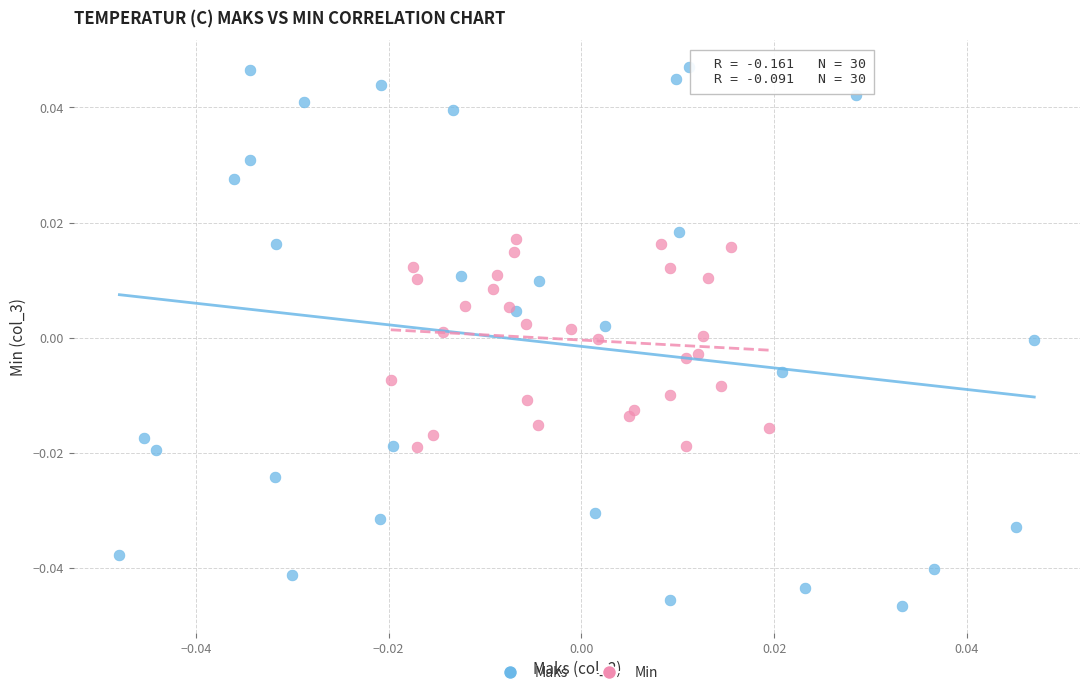

Which series reaches the minimum Y coordinate?

Maks